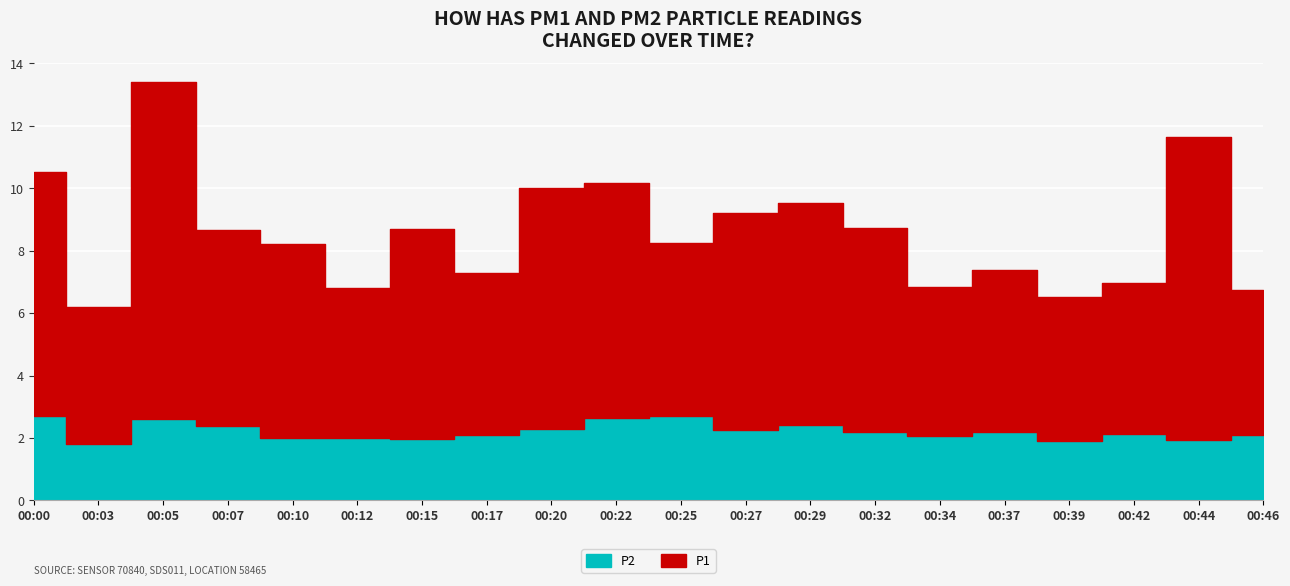

True or false: P1 has a value of 15.3 at 00:44.

False